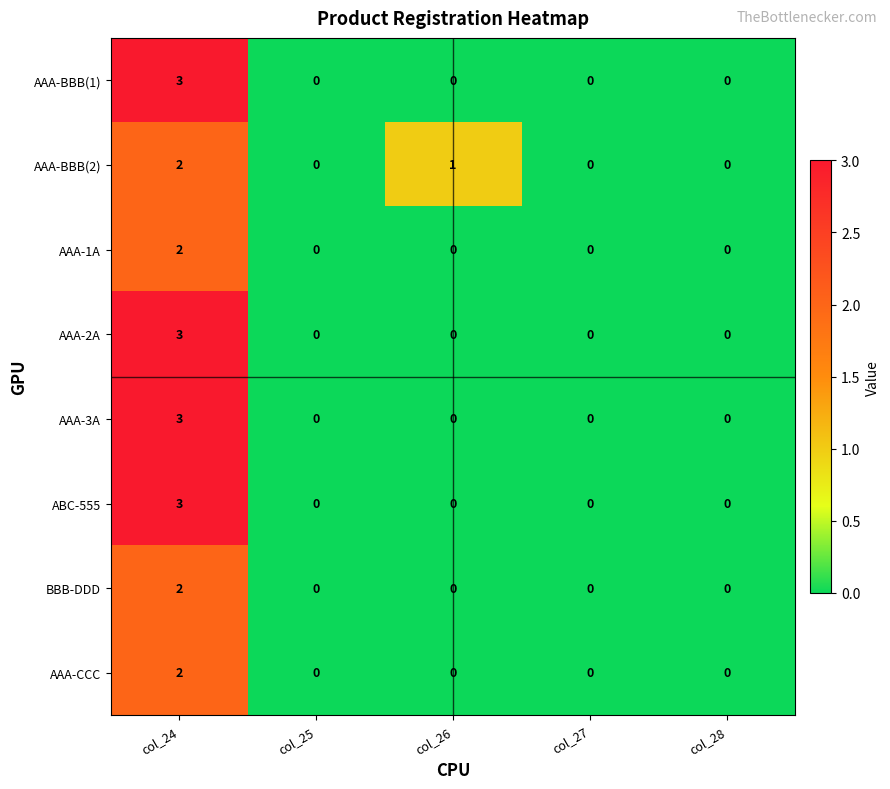

What is the sum of all ABC-555 values?

3